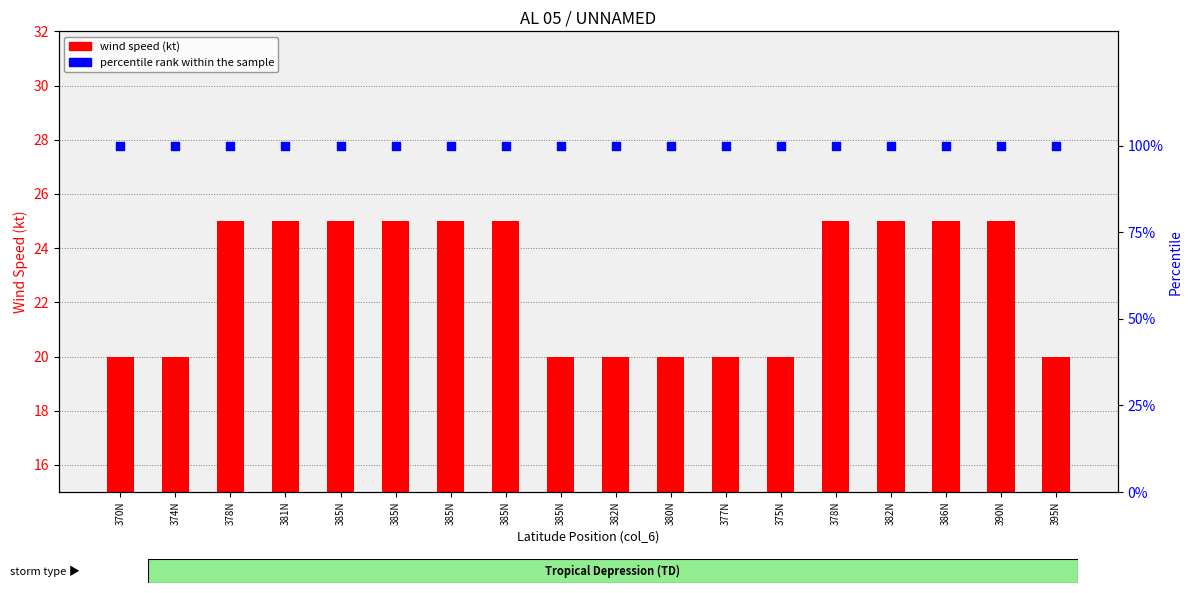

Which series has the largest total across all categories?

percentile rank within the sample